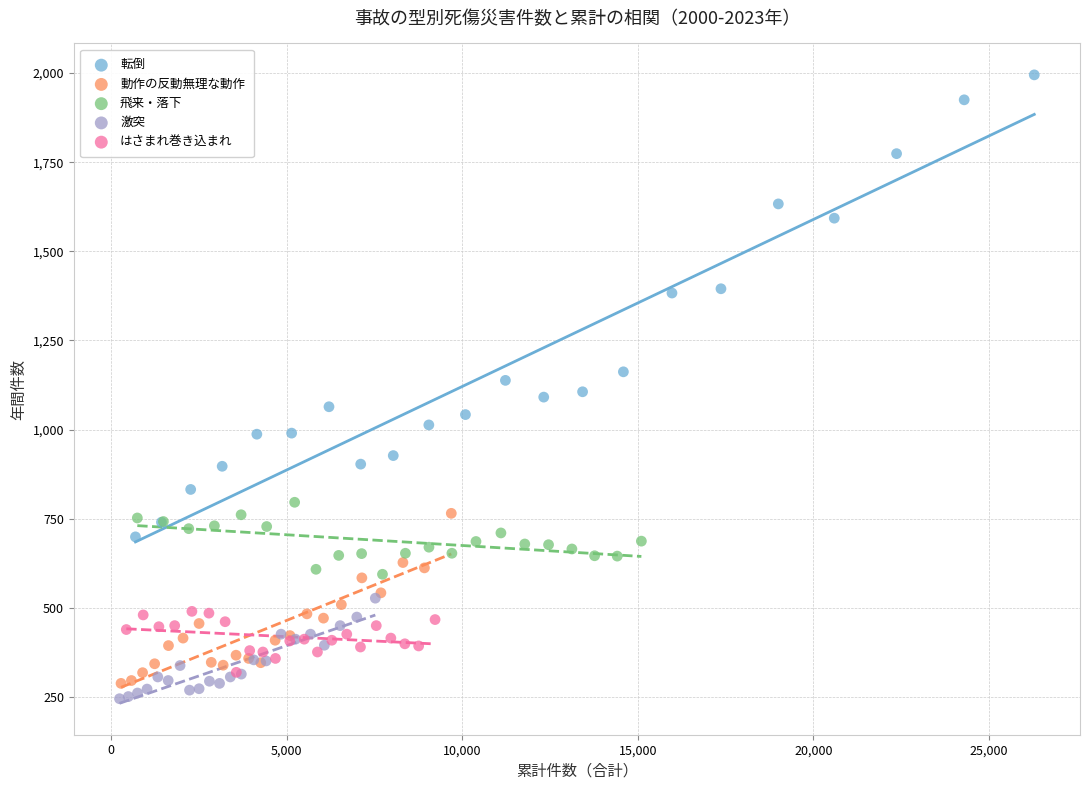

Which series reaches the maximum Y coordinate?

転倒